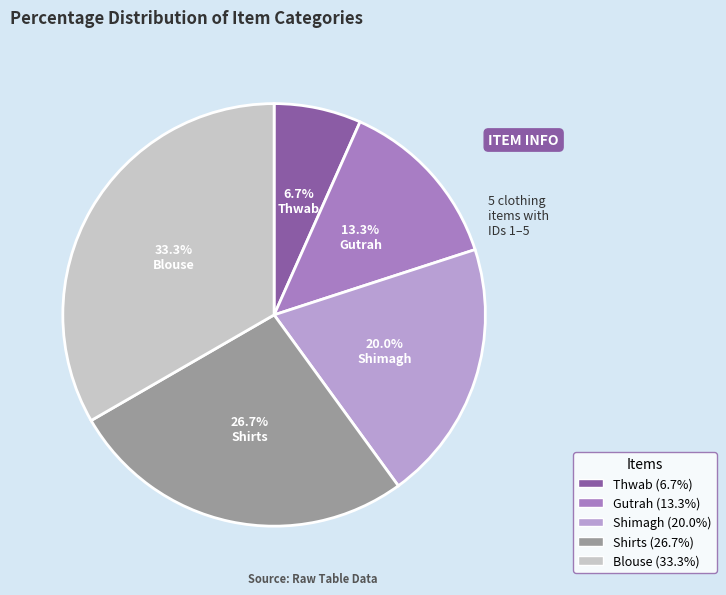

How many slices are in this pie chart?

5